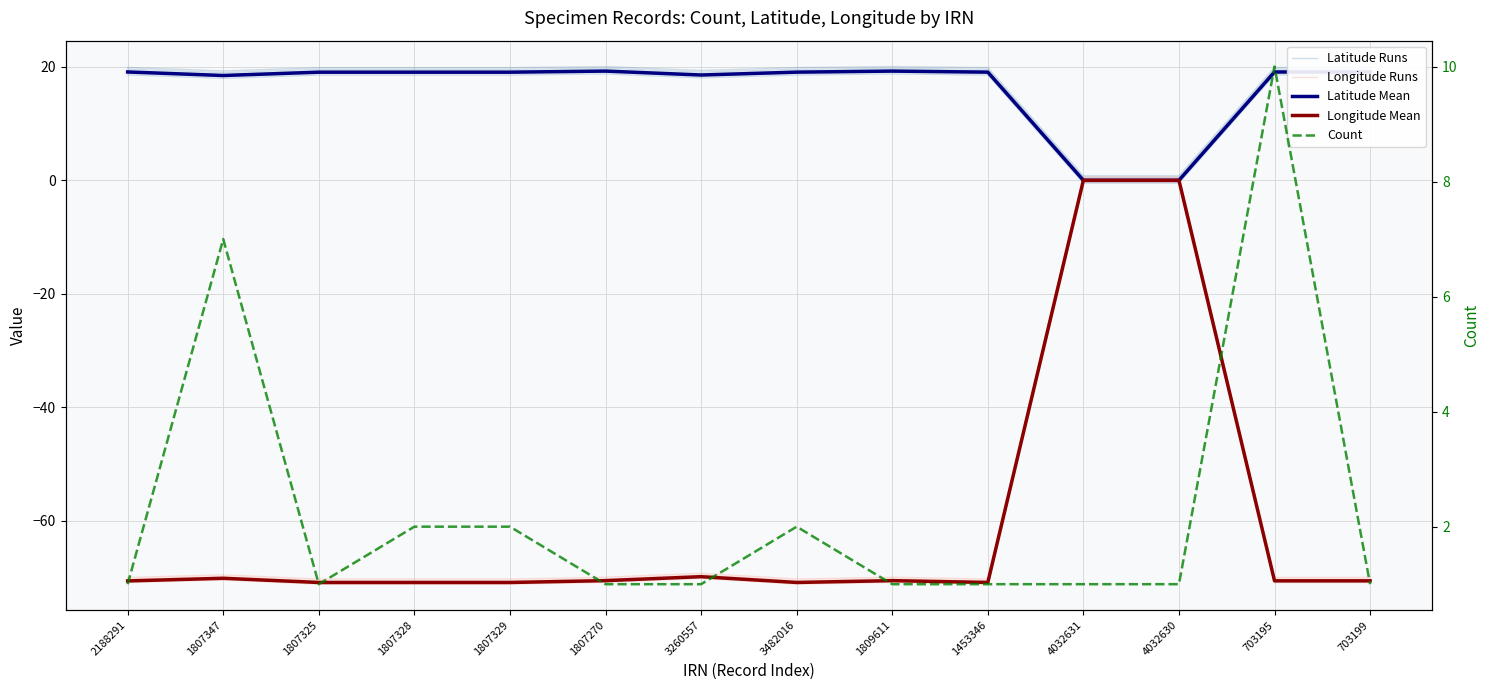

What is the difference between the maximum and second lowest values in the Longitude Mean series?

70.9